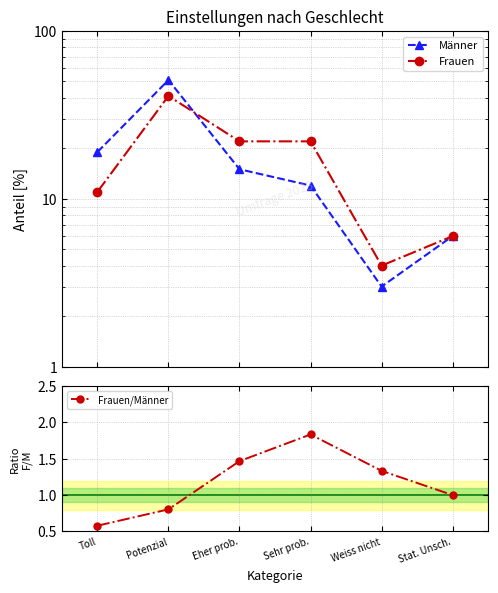

How many series are shown in this chart?

3